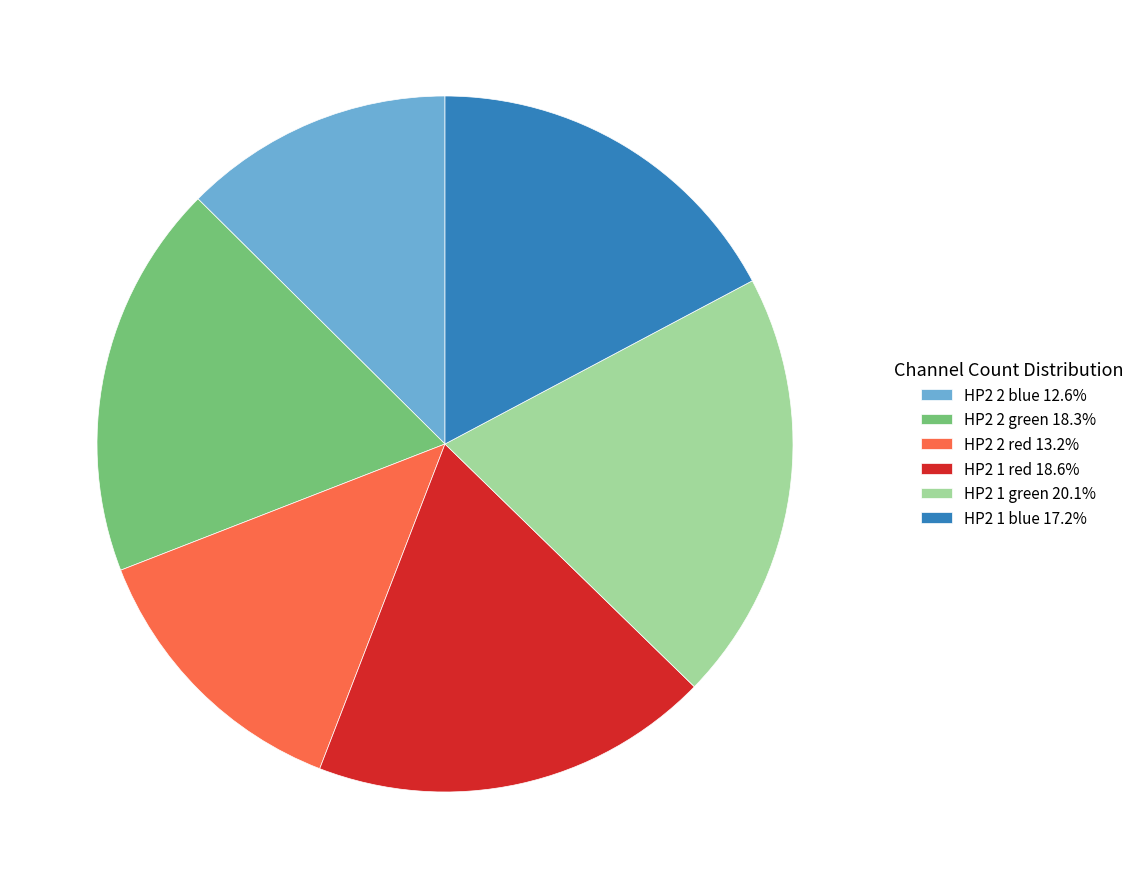

Does HP2 2 red 13.2% account for over 50% of the chart?

No